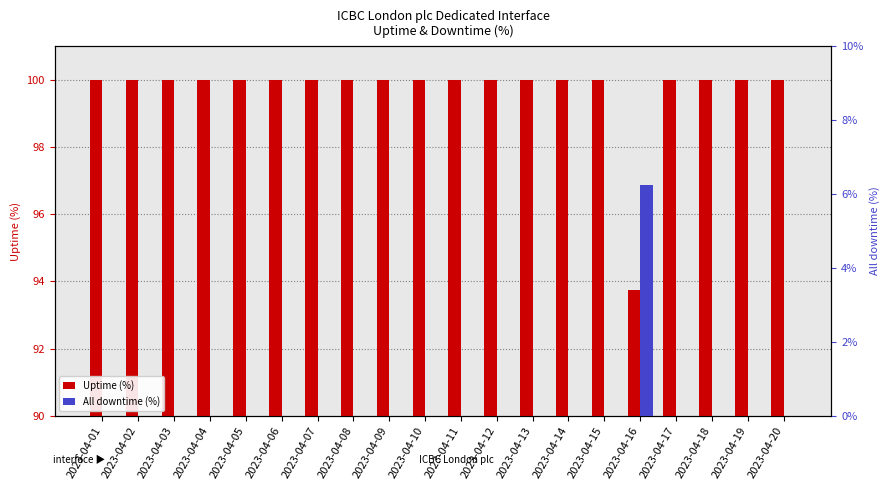

What are all the series names shown in the legend?

Uptime (%), All downtime (%)